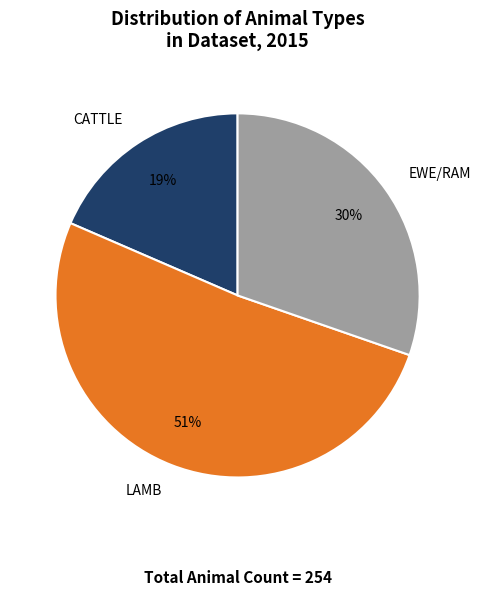

Is LAMB the majority of the pie?

Yes